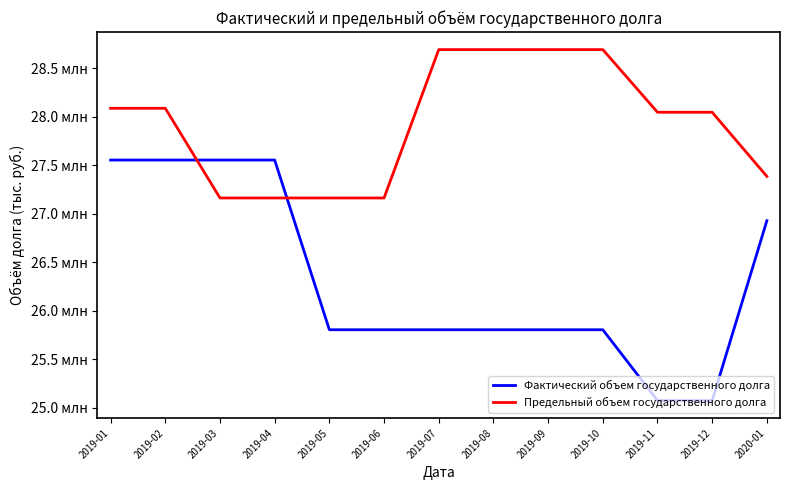

At how many categories does at least one series exceed 27981090?

8